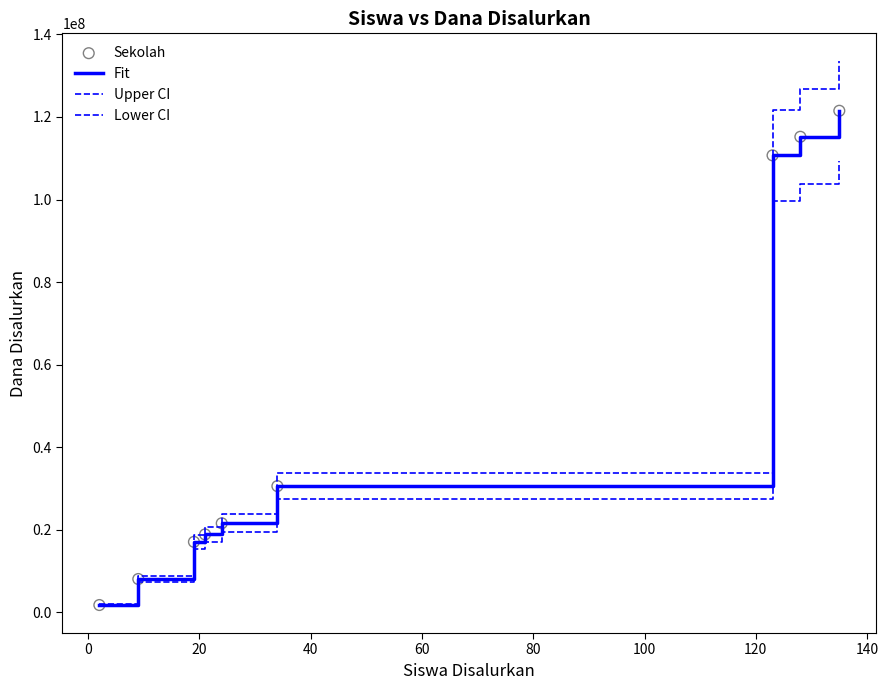

How many lines are shown in the chart?

3